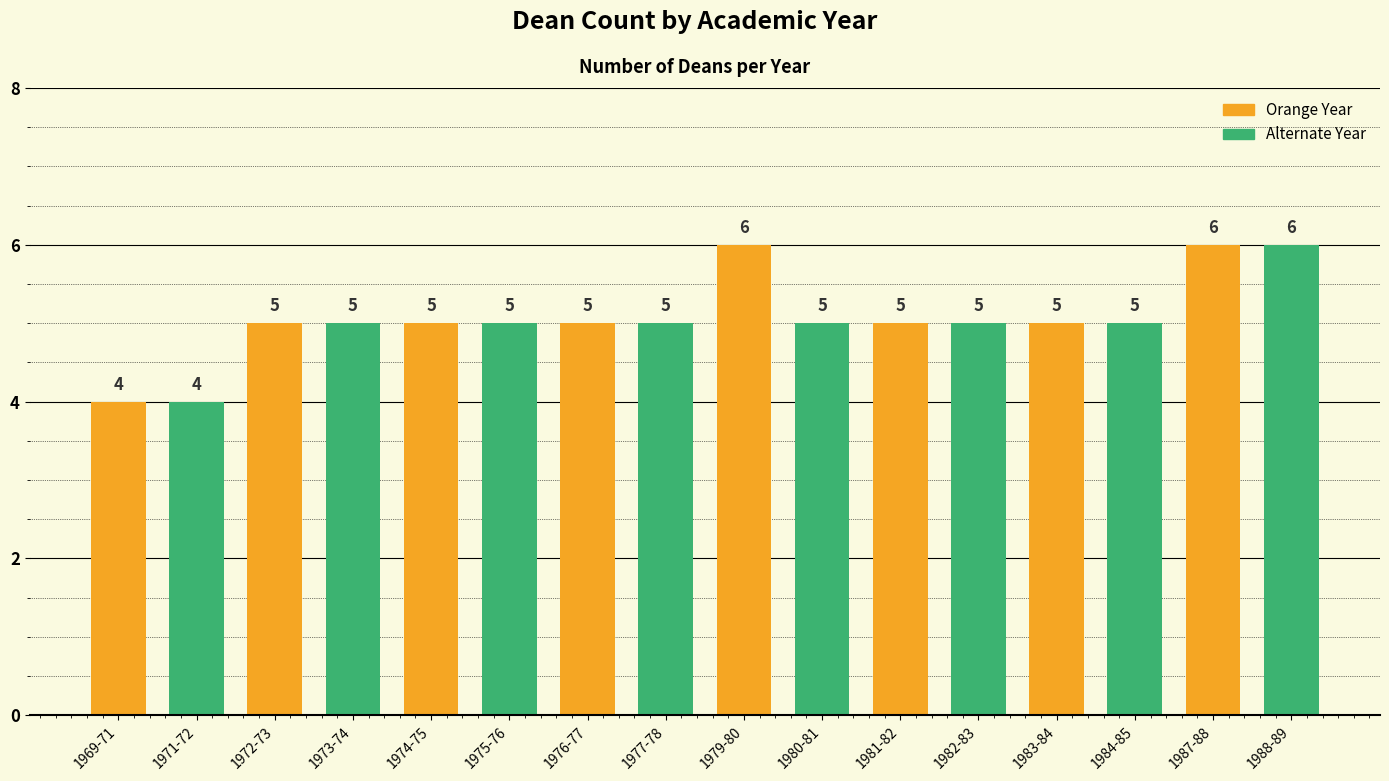

How many data points are less than 5?

2